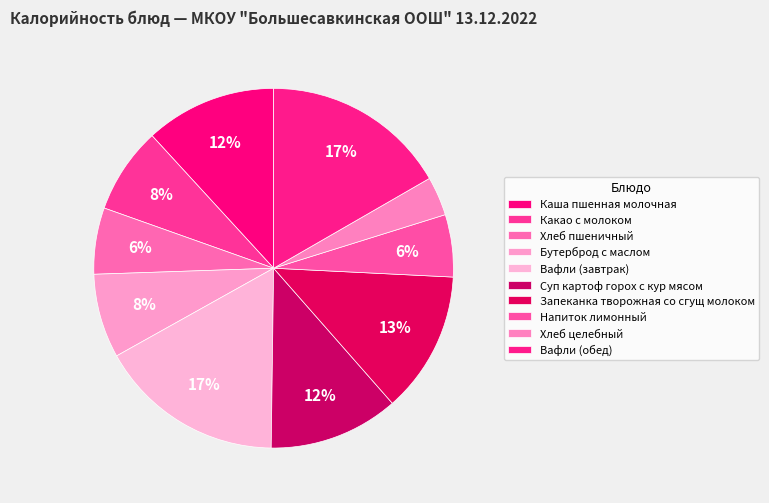

How many segments does this pie chart have?

10